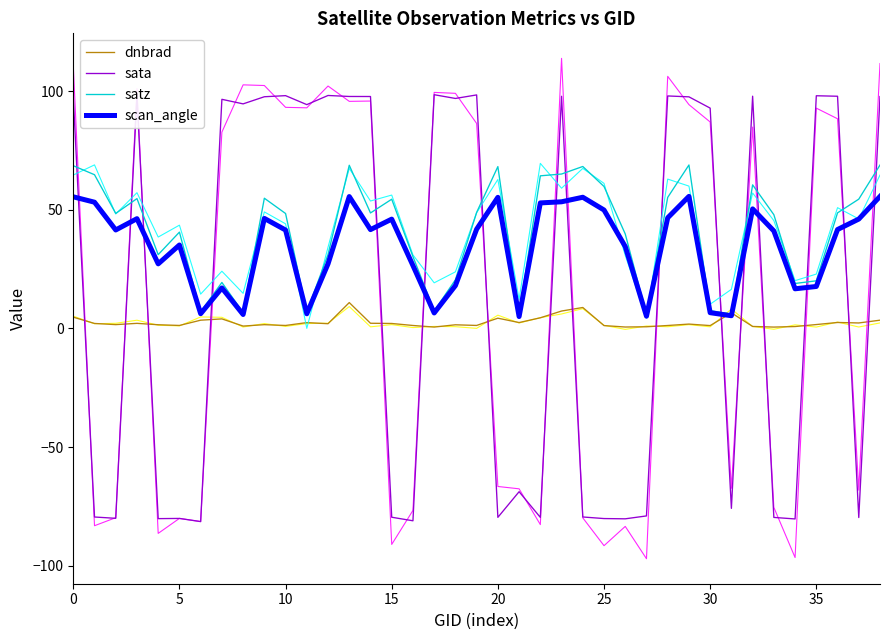

Read the dnbrad value at 25.

1.2